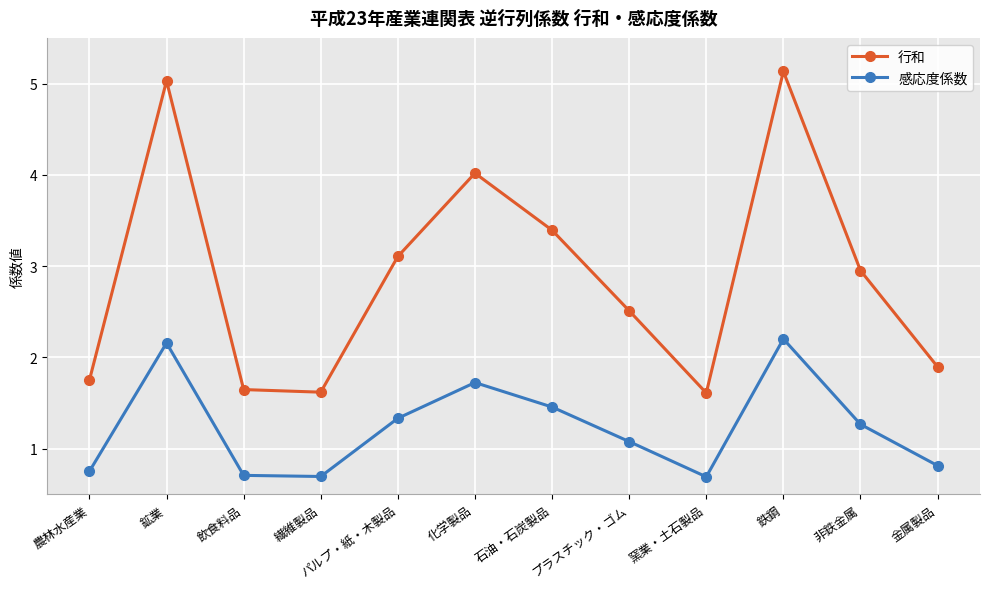

The 感応度係数 series shows 0.8 at 農林水産業. True or false?

True